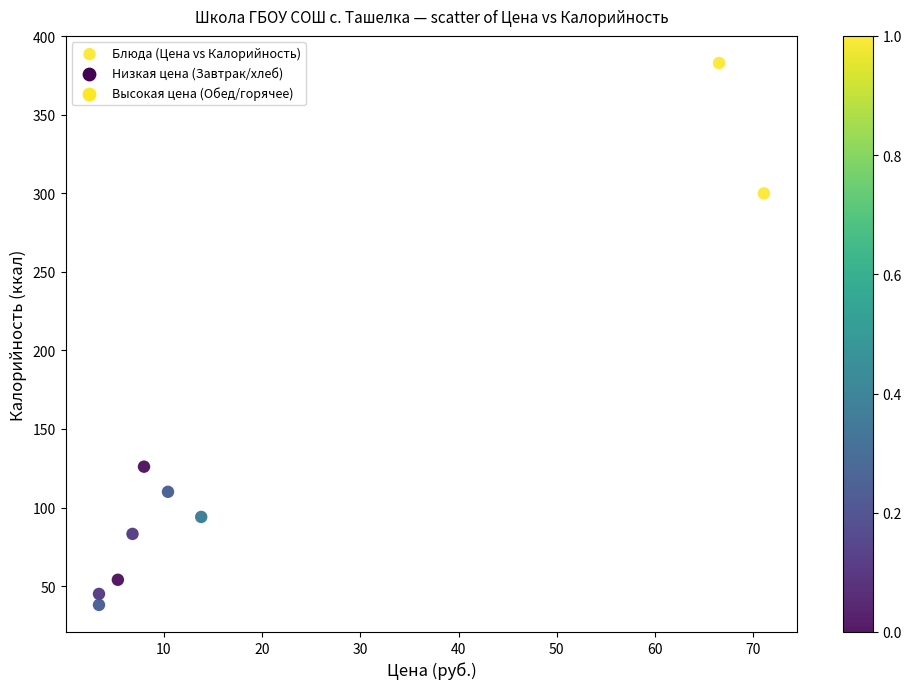

What is the range of Y values (max minus min)?

345.0